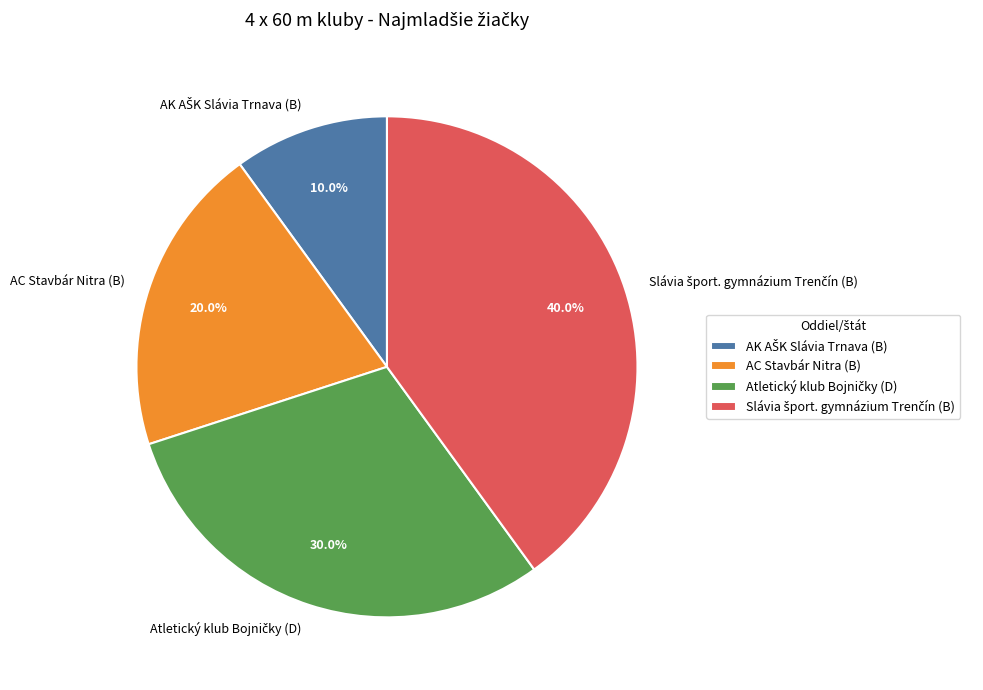

Does AC Stavbár Nitra (B) represent more than half of the total?

No